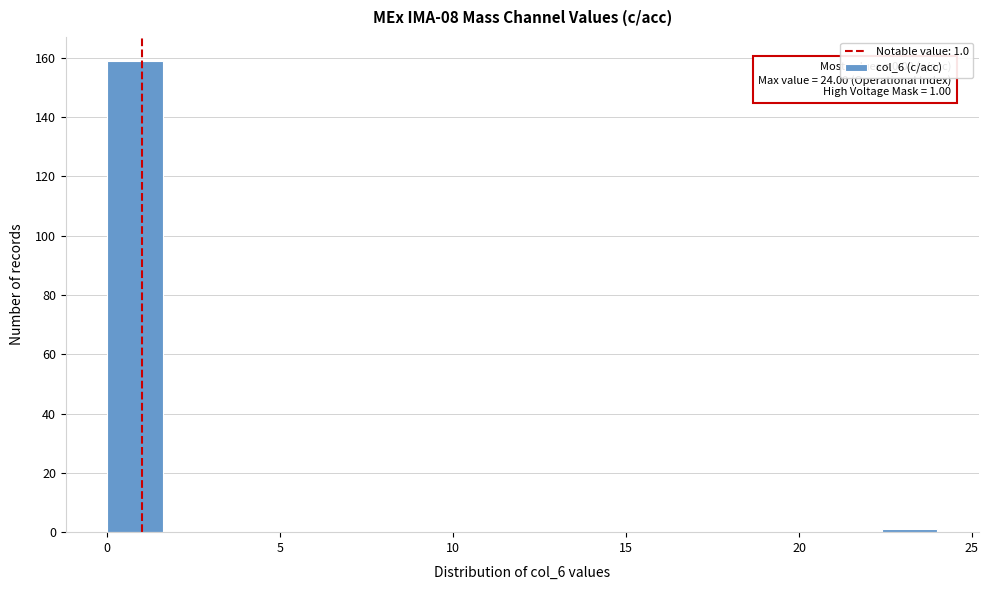

Around what value on the x-axis is the tallest bar? Give the approximate position of its centre, as read against the axis.

1.0